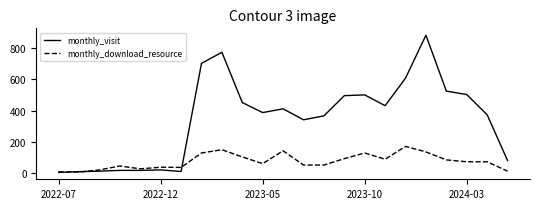

List the series in order of their overall mean, lowest first.

monthly_download_resource, monthly_visit